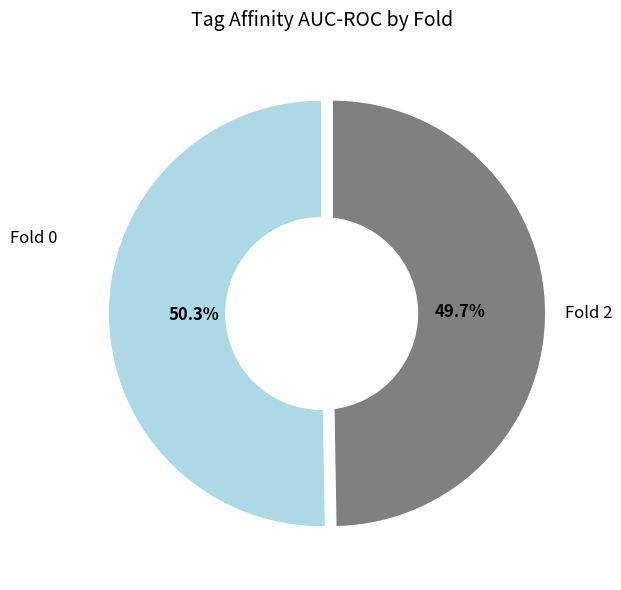

To the nearest percent, what is the average slice percentage?

50%